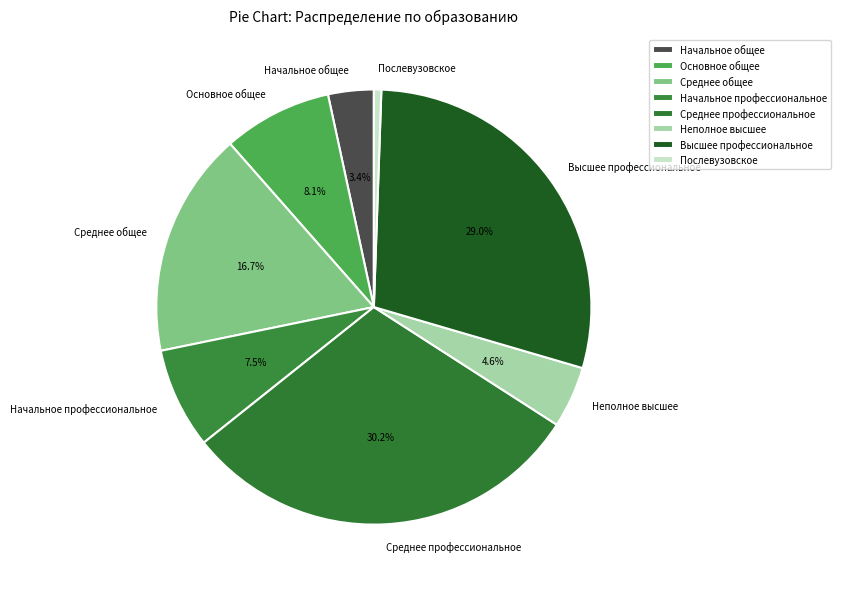

Does any single category account for the majority?

No